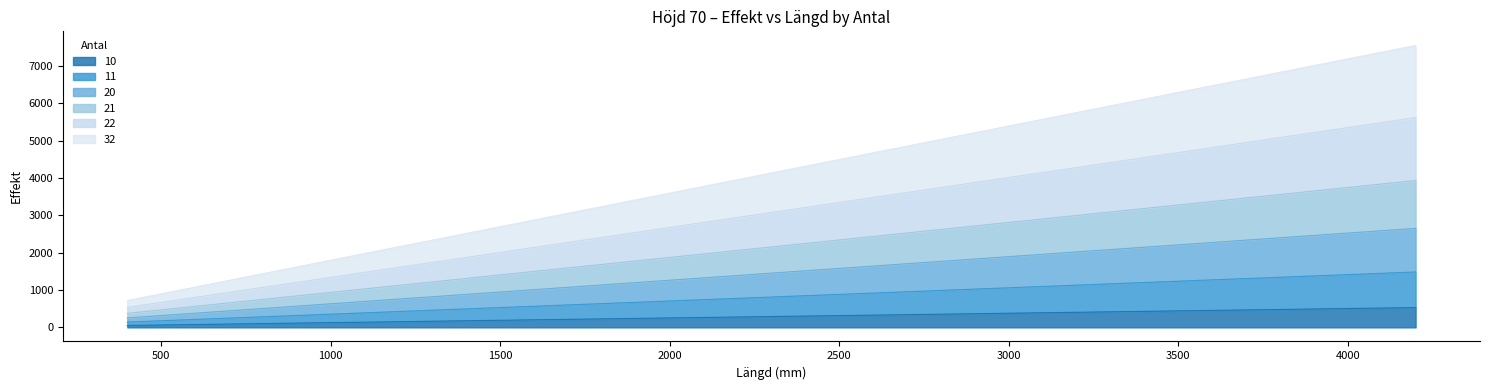

What is the highest value of the 10 series?

529.2